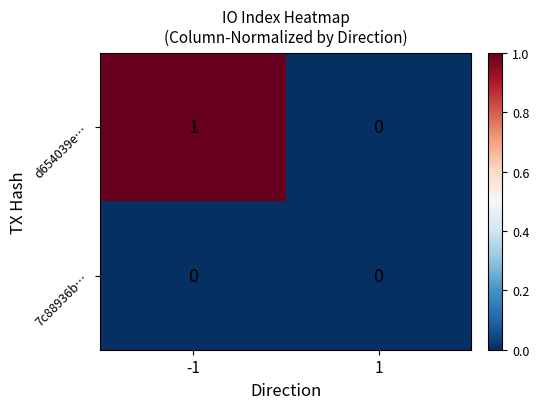

List the series in order of their peak value, lowest first.

7c88936b…, d654039e…